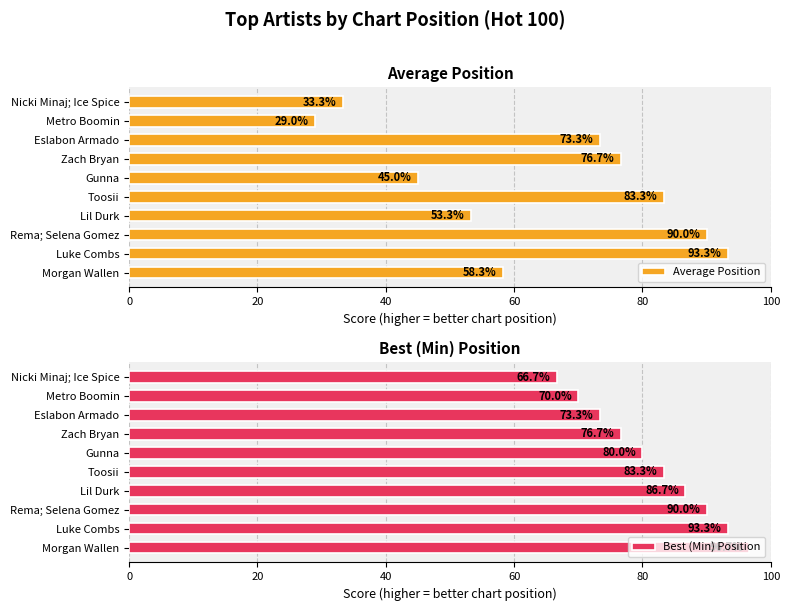

What are all the series names shown in the legend?

Average Position, Best (Min) Position